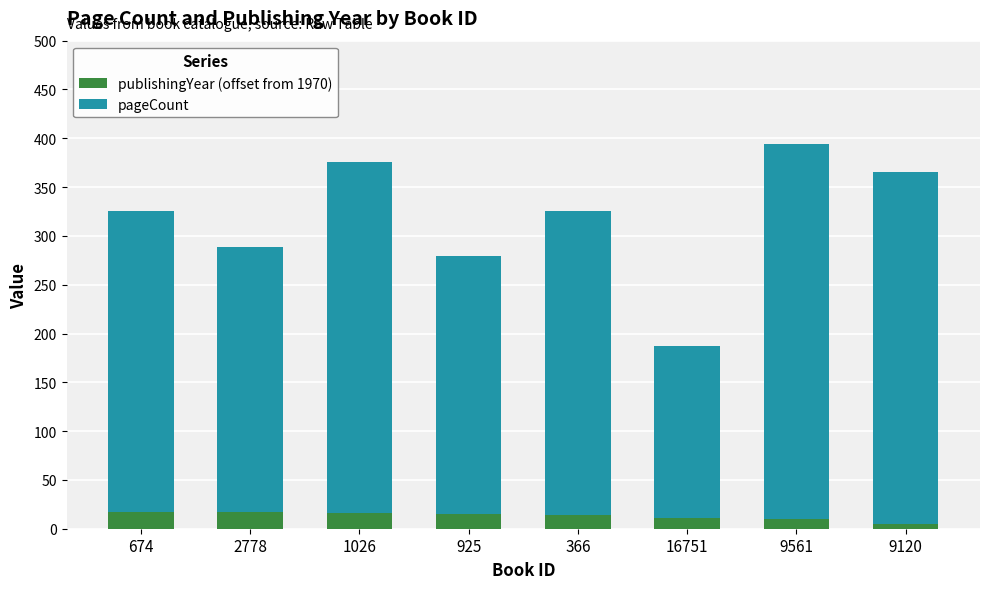

What is the total value across all series at 366?

326